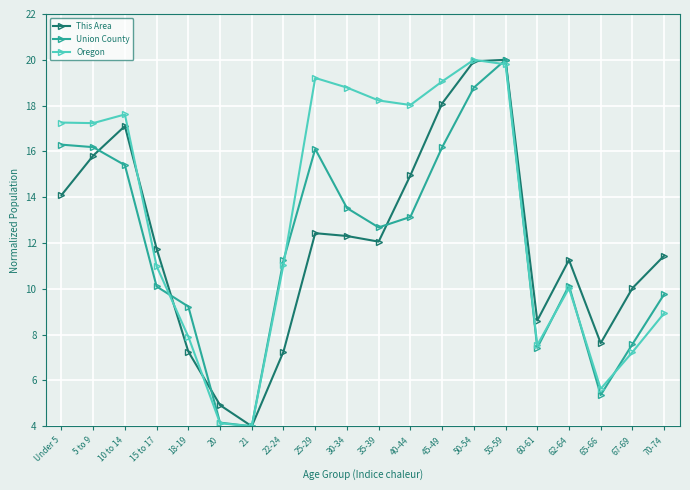

At which category is the sum across all series the highest?

55-59